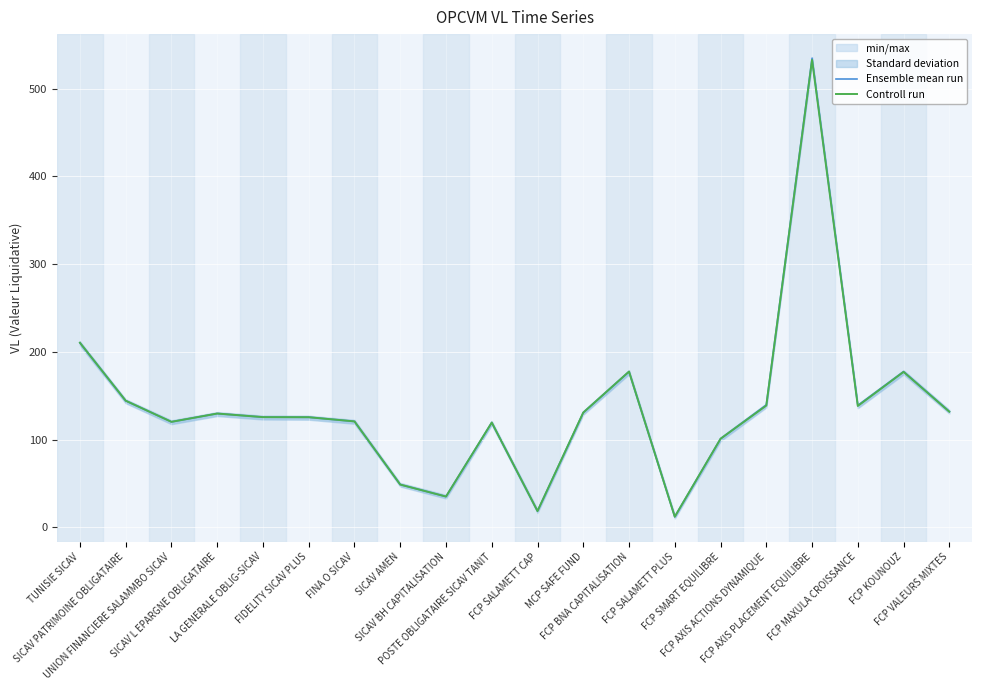

What is the maximum value shown in the chart?

534.6